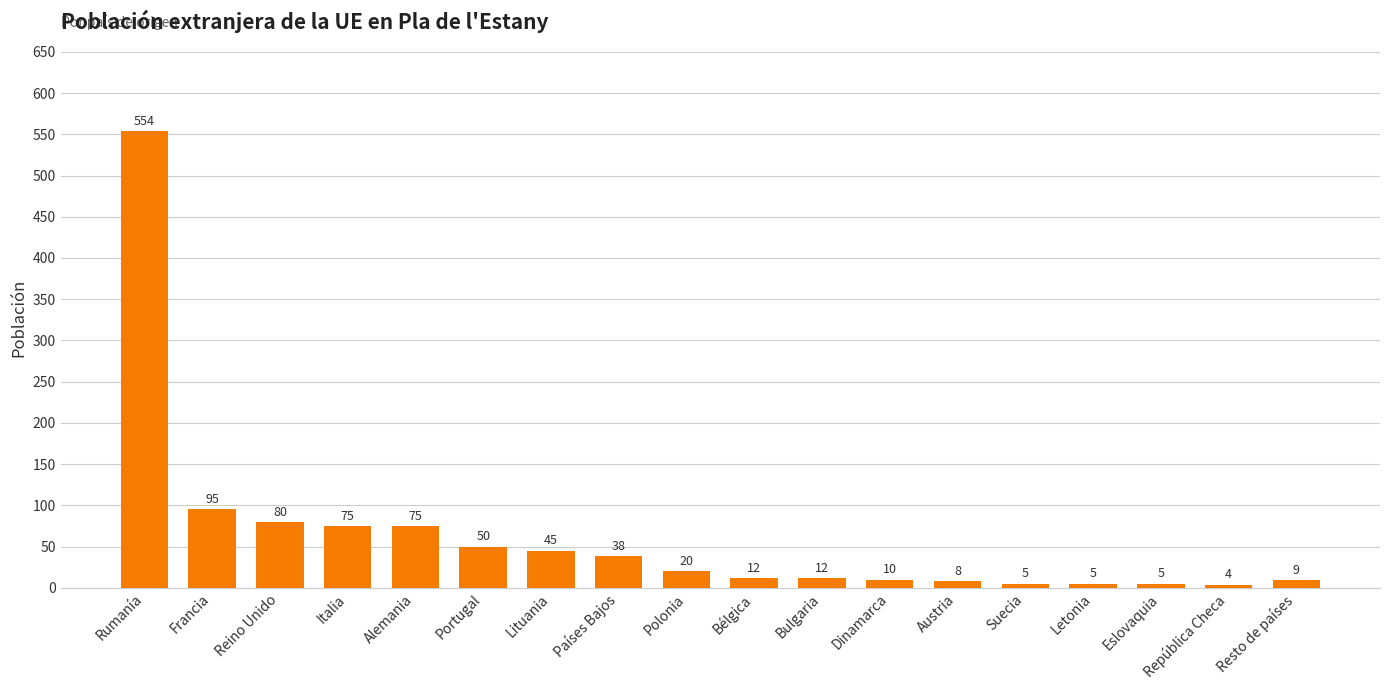

Approximately how many times larger is the value at Dinamarca compared to Letonia?

2.0